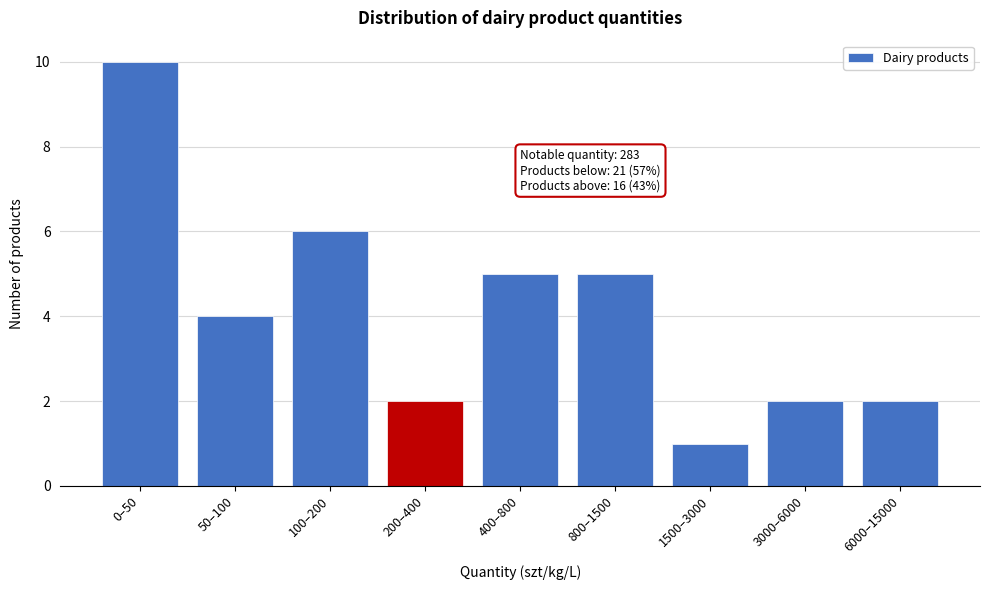

Reading left to right, transcribe all the data shown in this chart.

0–50=10	50–100=4	100–200=6	200–400=2	400–800=5	800–1500=5	1500–3000=1	3000–6000=2	6000–15000=2